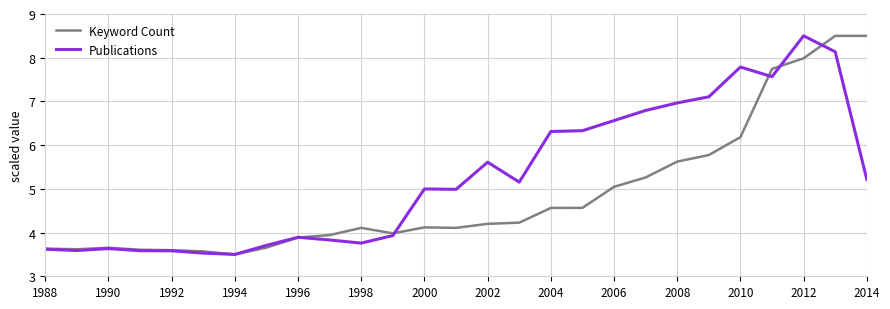

What is the minimum value for Publications?

3.5